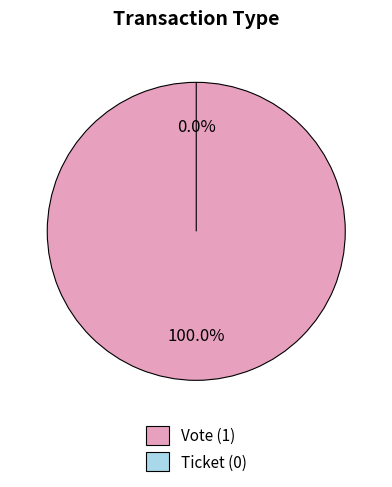

True or false: Ticket accounts for 0% of the total.

True